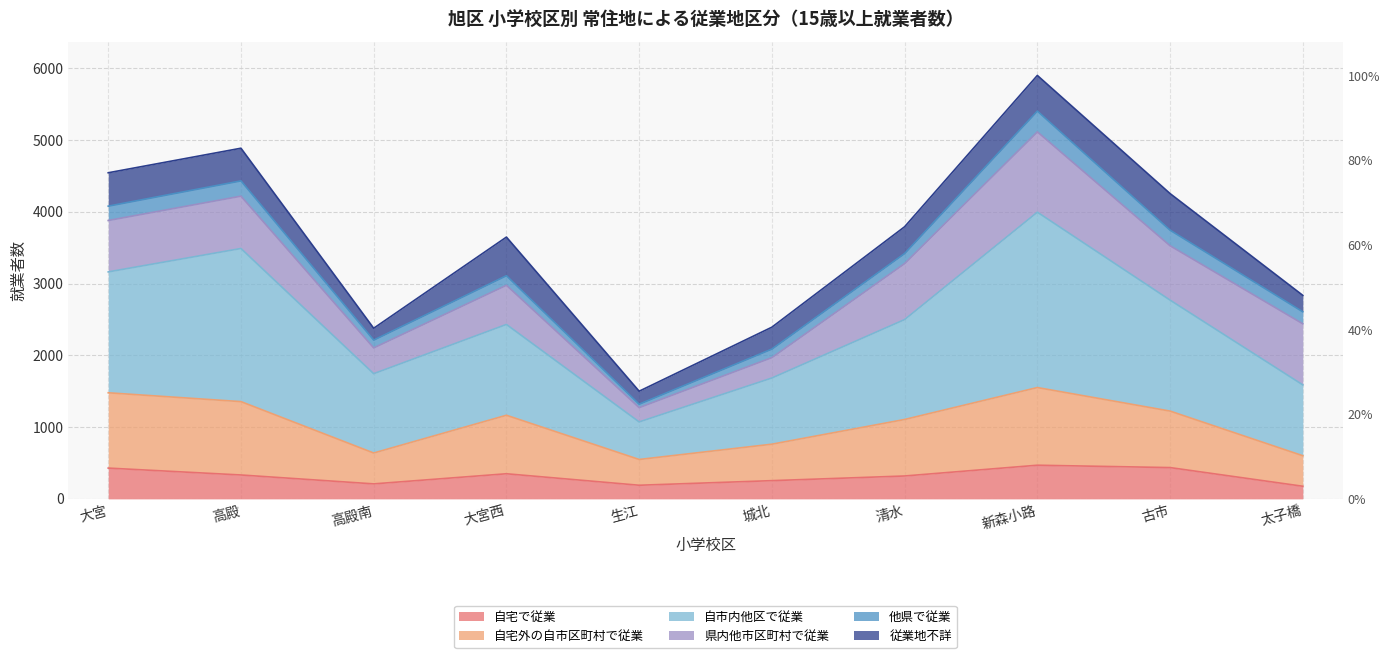

Which category has the highest value in the 自宅で従業 series?

新森小路